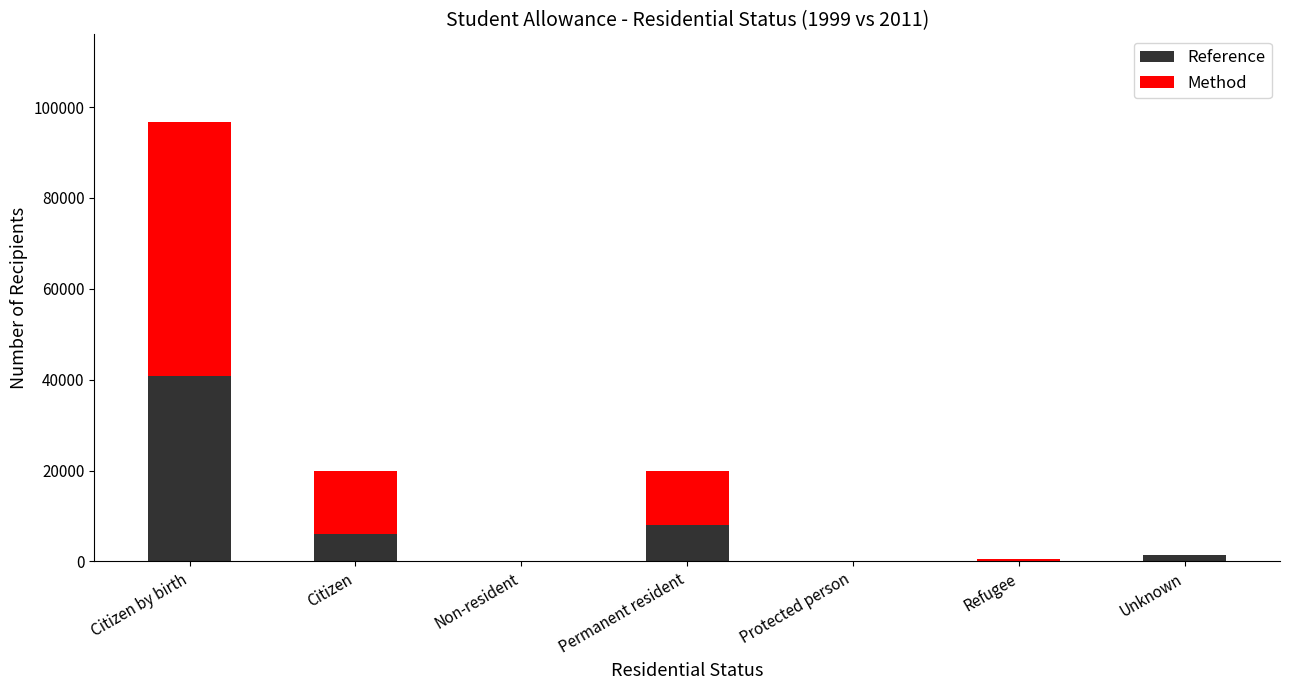

What is the maximum value for Reference?

40797